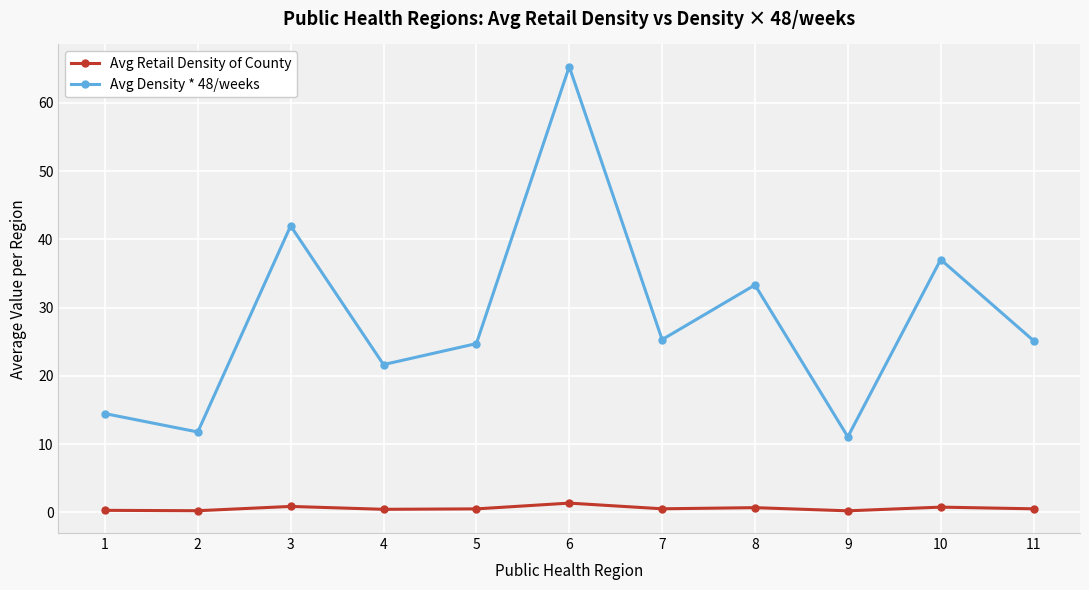

Is the value of Avg Density * 48/weeks at 10 greater than the value of Avg Retail Density of County at 4?

Yes